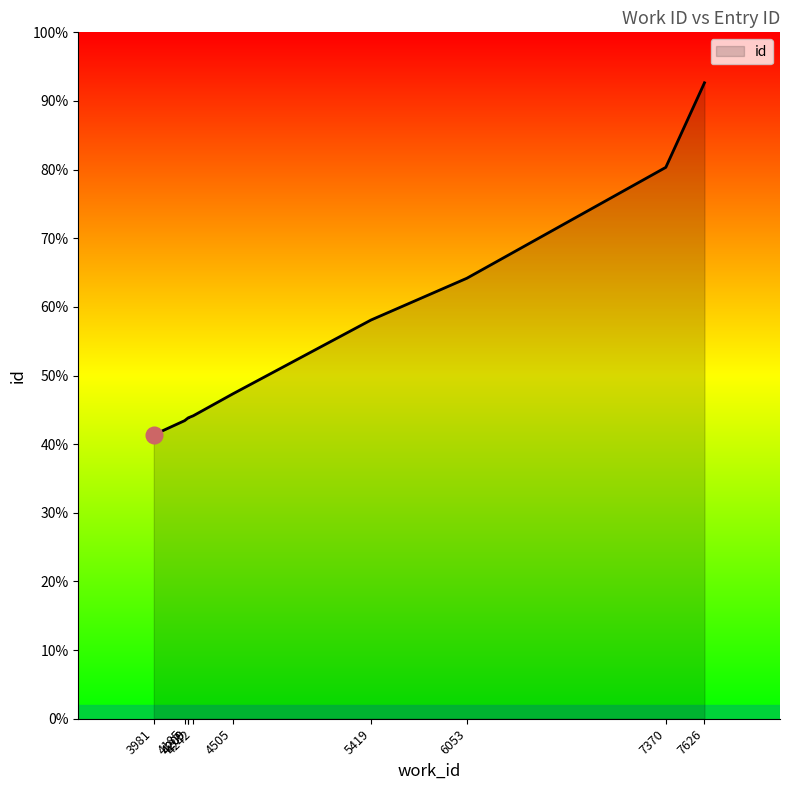

Does the chart display data point markers on the line(s)?

No